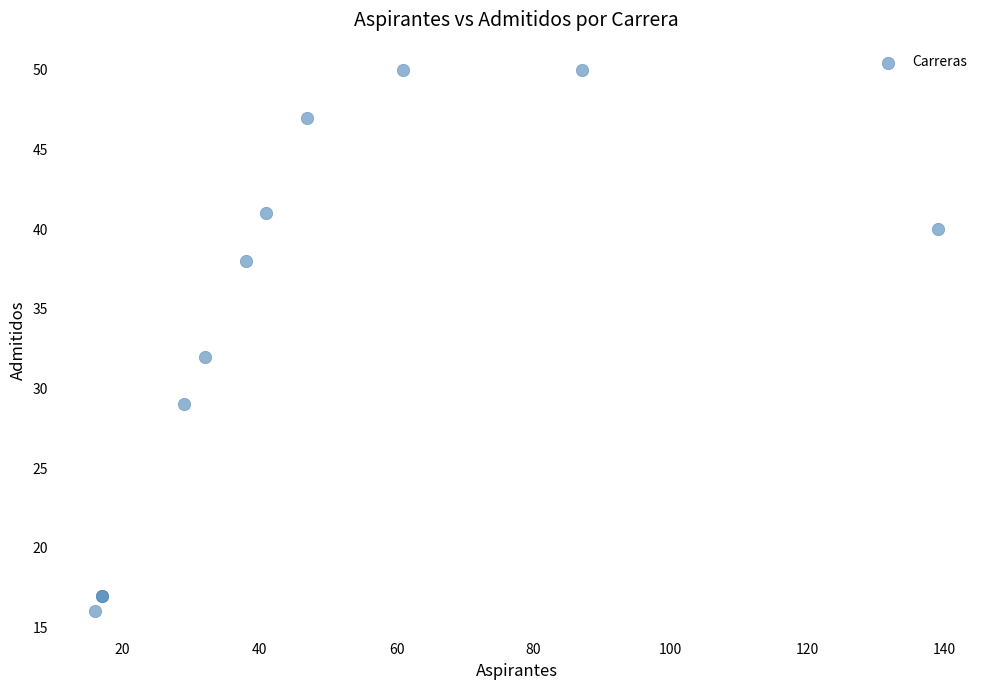

What Y value in the scatter plot is closest to 33?

32